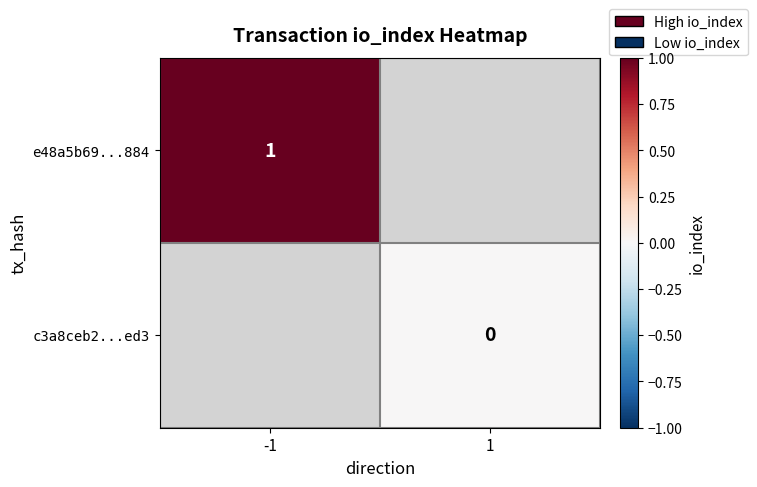

True or false: e48a5b69...884 has a value of 1 at -1.

True